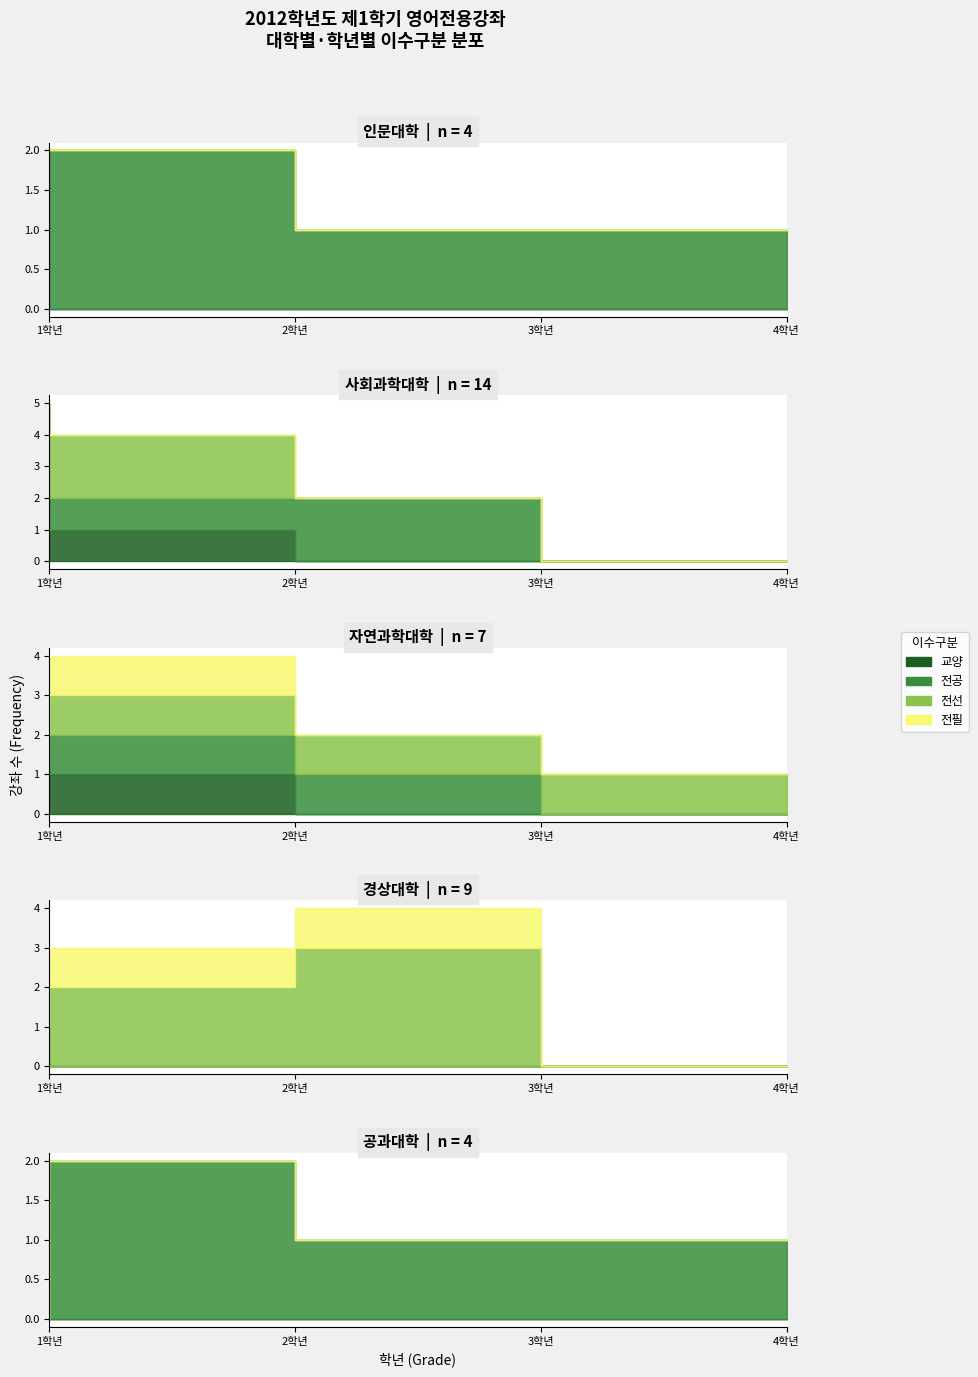

How many 전선 values are between 0 and 3?

4